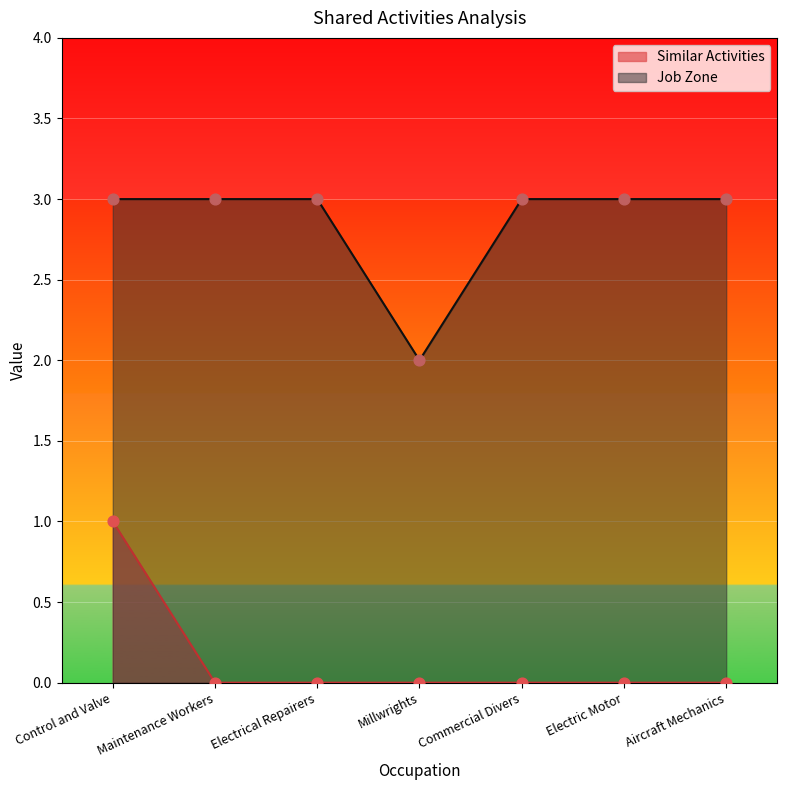

Which series has the largest total across all categories?

Job Zone